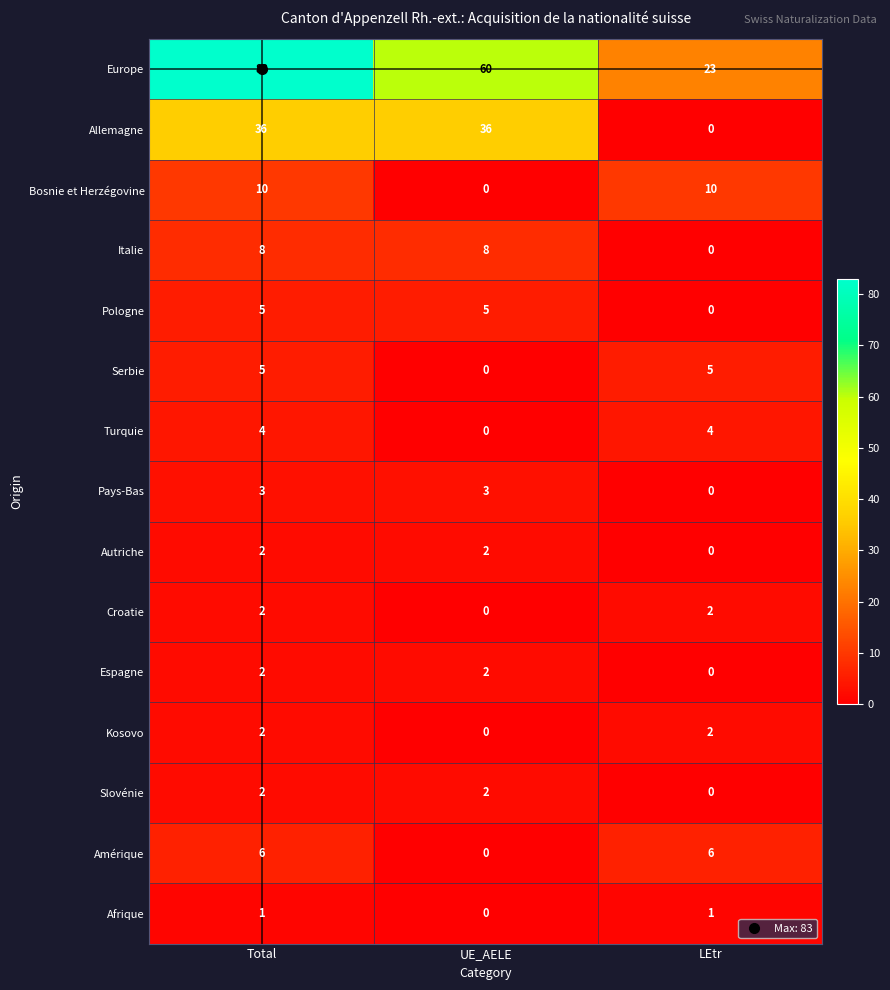

How many Afrique values are between 0 and 1?

3